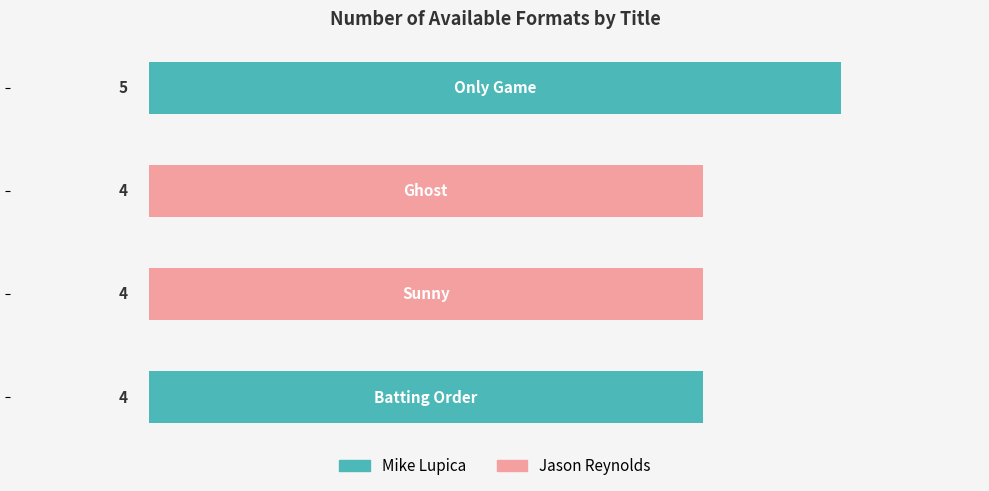

Does the chart contain stacked bars?

No